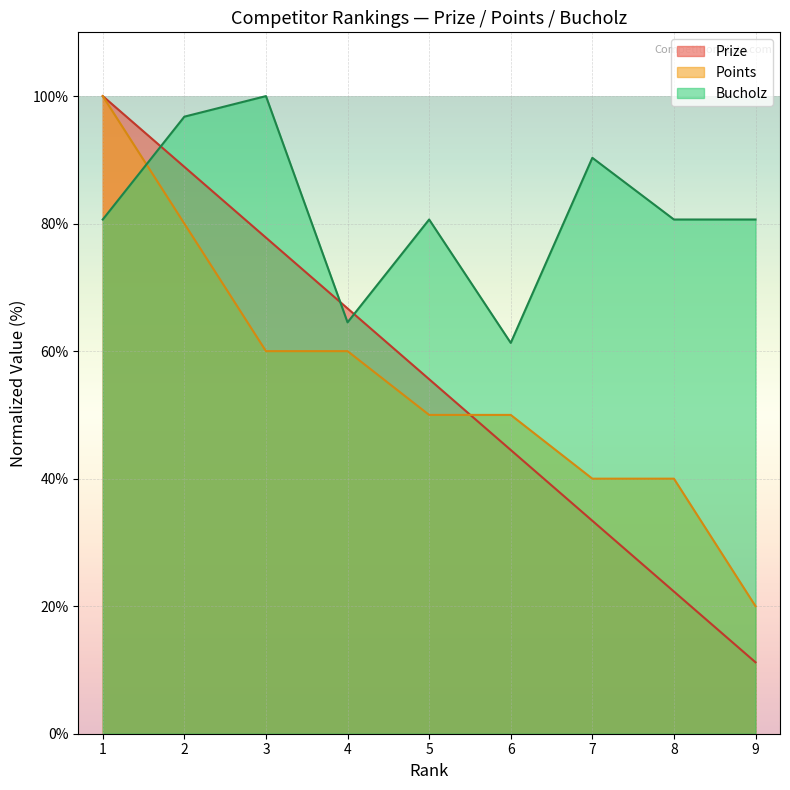

What is the smallest value displayed?

11.2